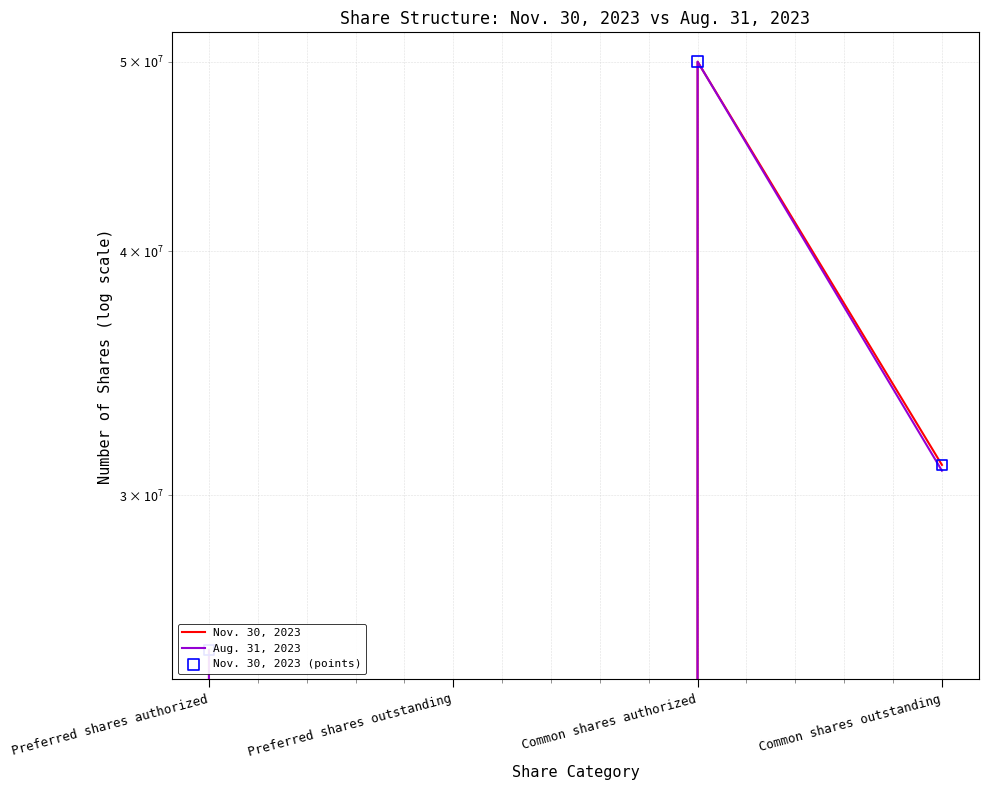

At how many categories does at least one series exceed 5653174?

3